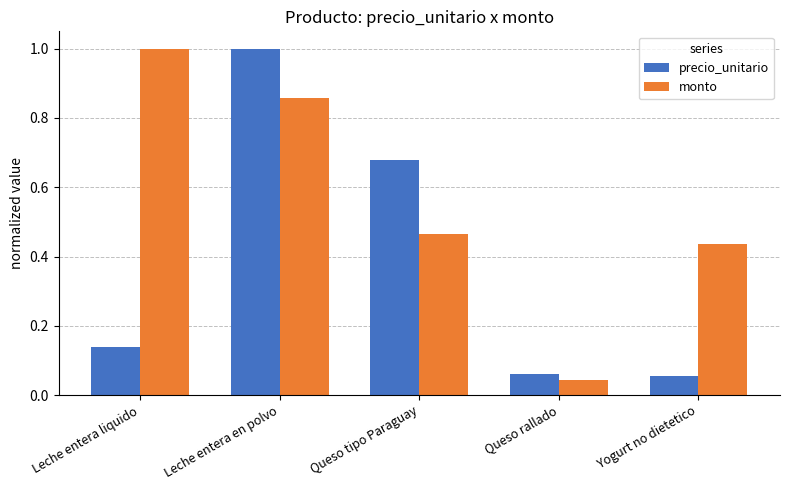

What is the maximum value shown in the chart?

1.0